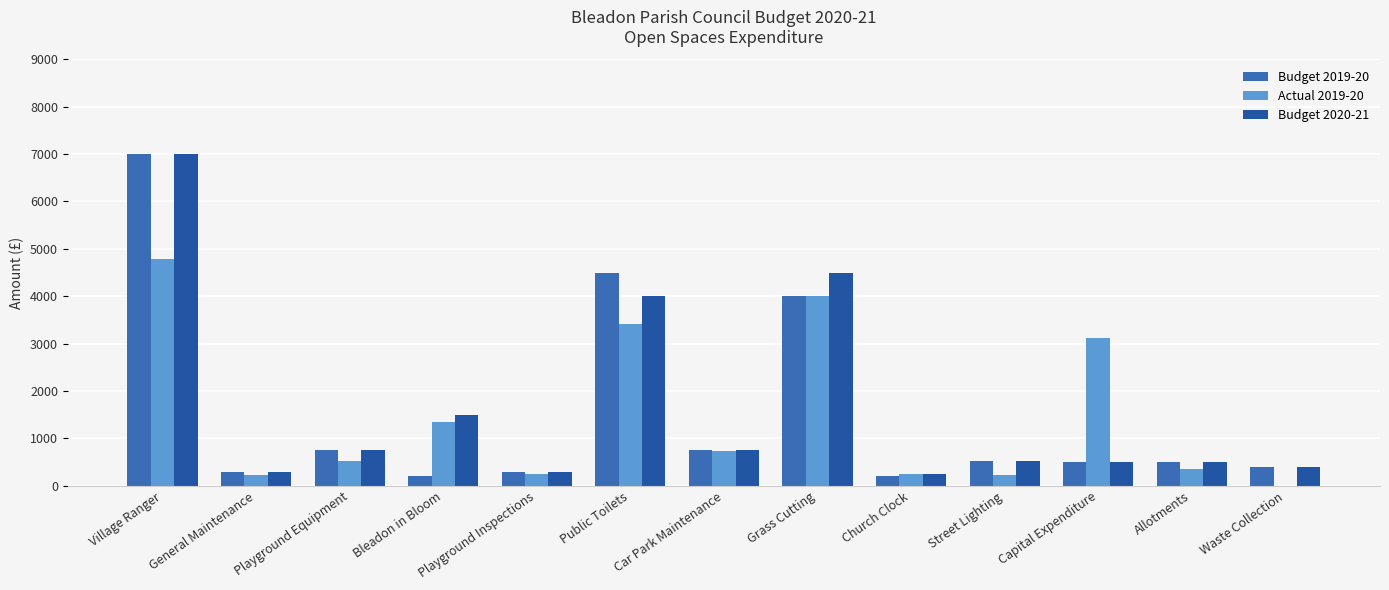

Are the bars grouped side by side (vs. stacked)?

Yes